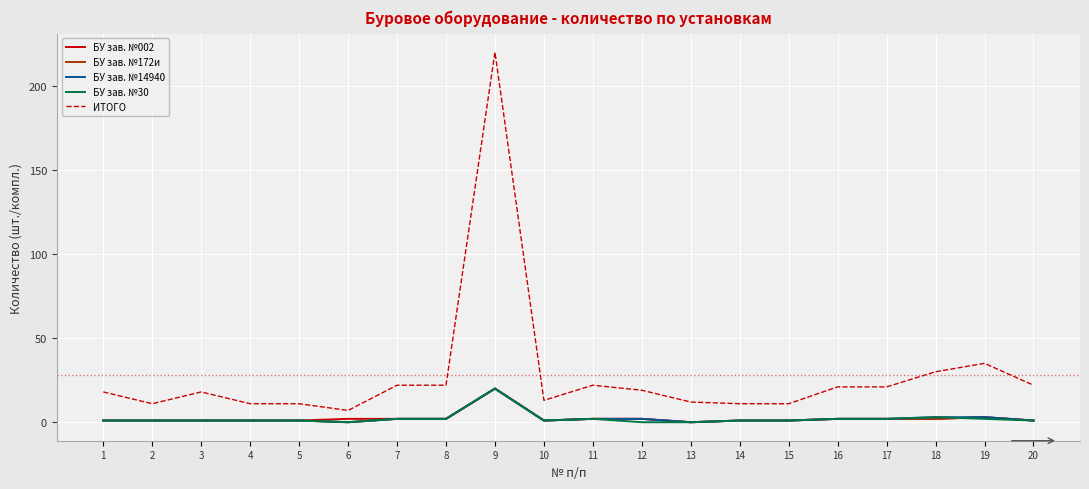

At which category is the sum across all series the highest?

9